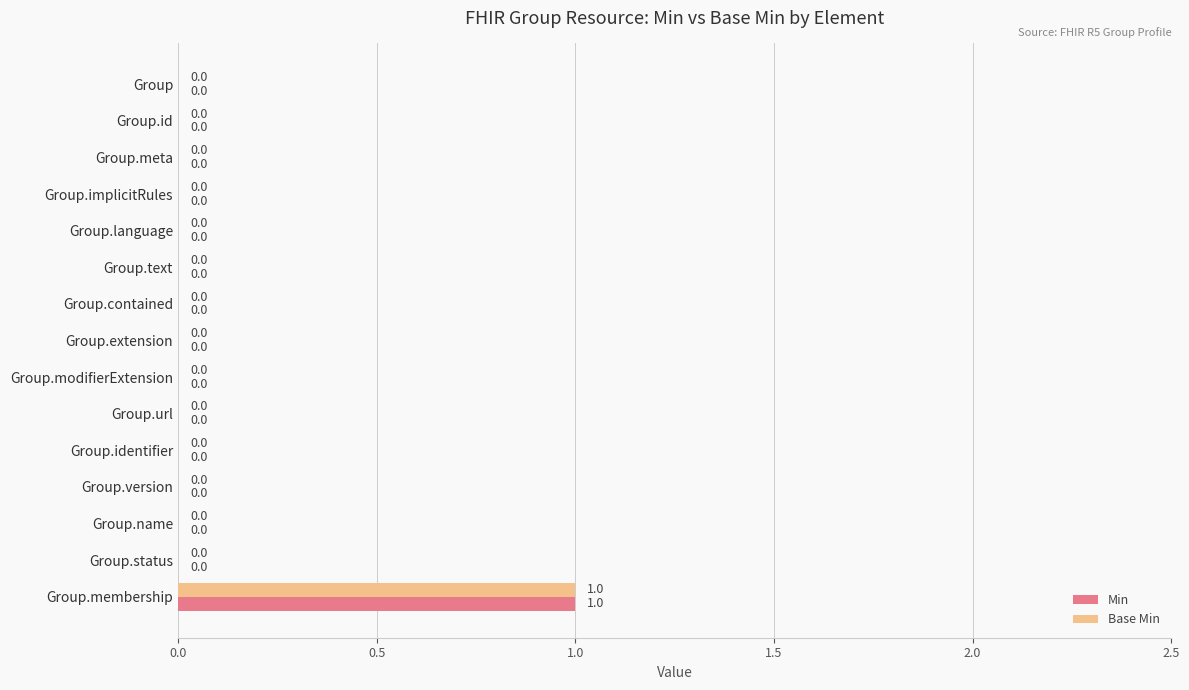

The Base Min series shows 0 at Group.language. True or false?

True